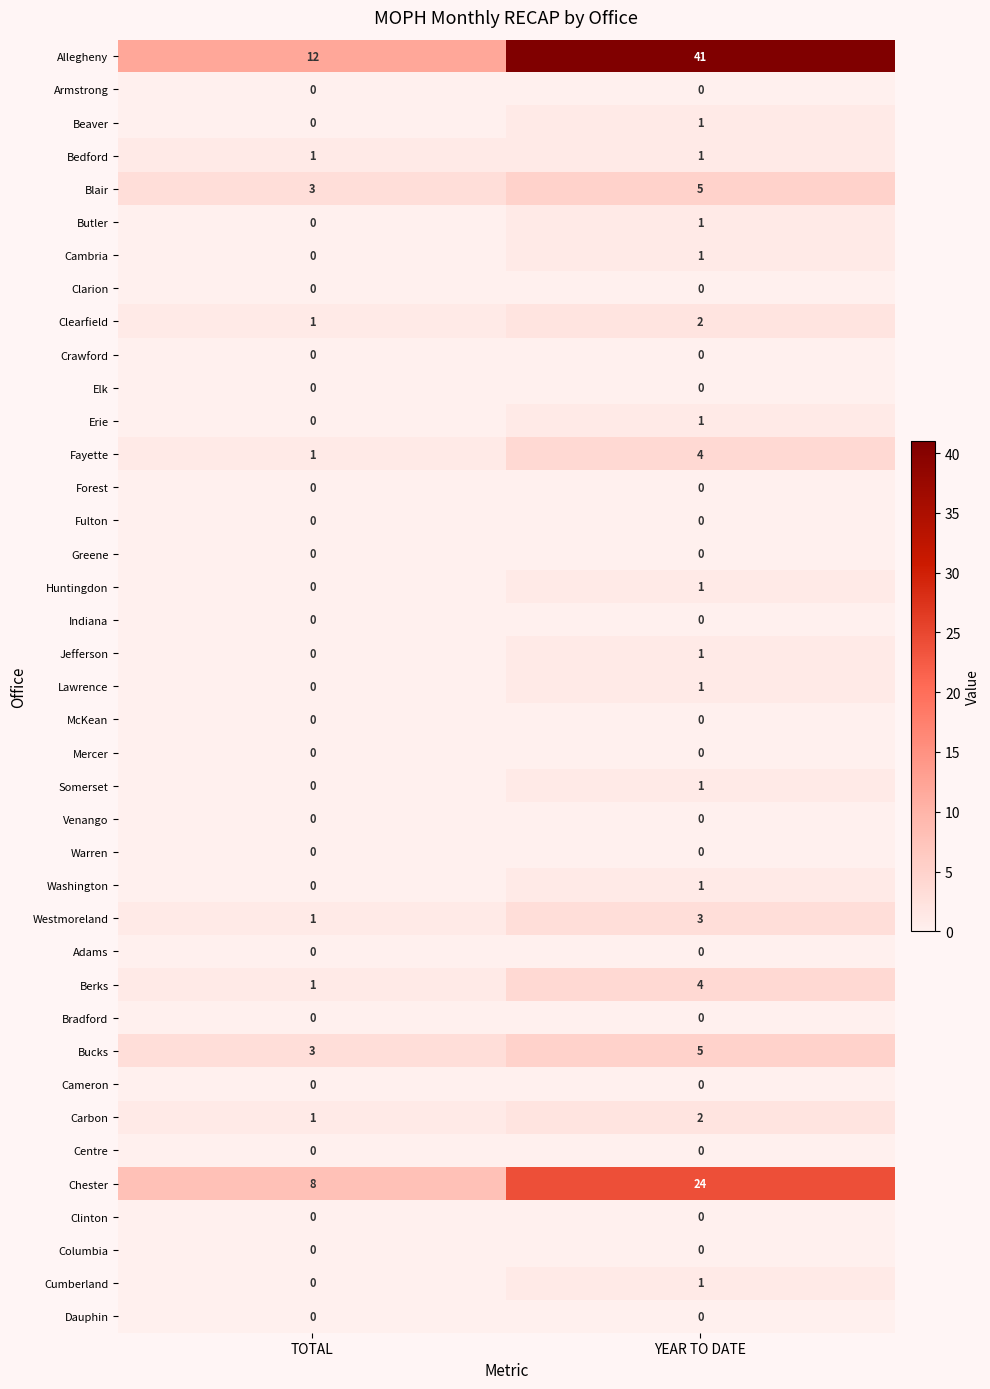

What is the difference between the highest and lowest values at TOTAL?

12